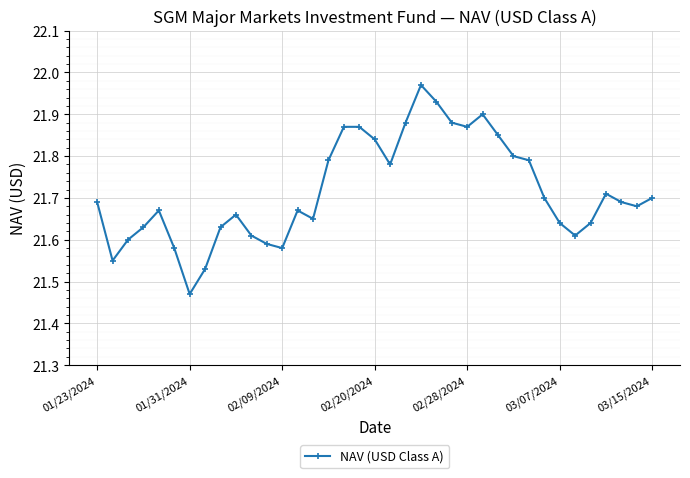

True or false: the data has more than 2 interior local peaks.

True